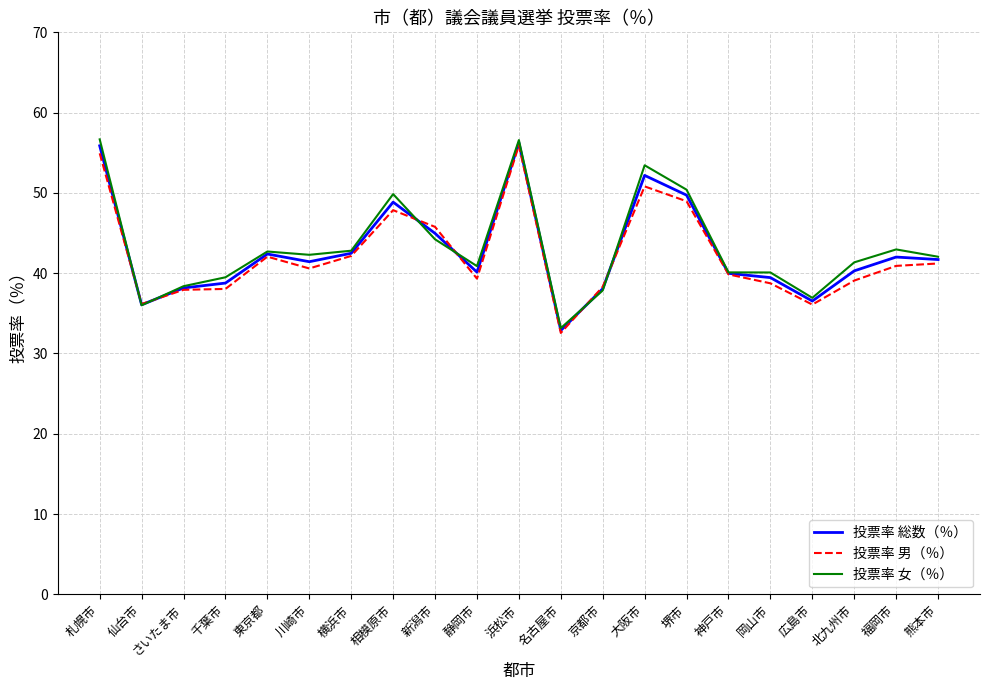

What value does the 投票率 男（％） series have at 浜松市?

55.9